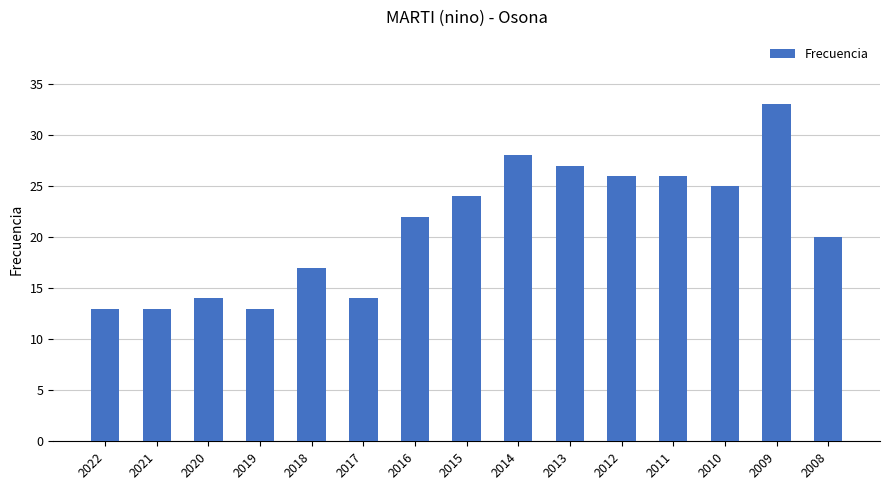

Which label corresponds to the largest value in the chart?

2009